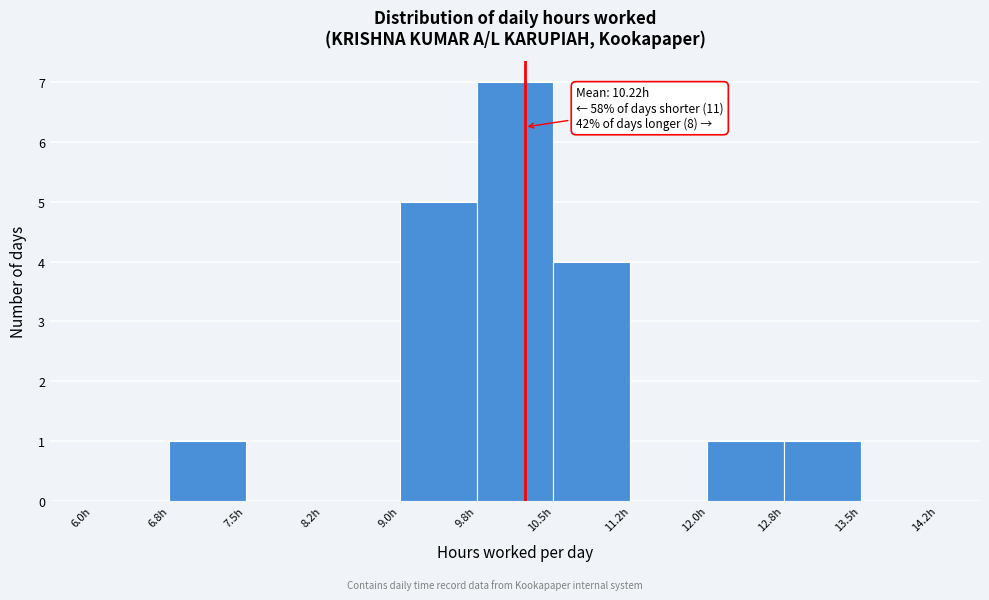

Over which range of the x-axis is the bar tallest?

9.75 to 10.50